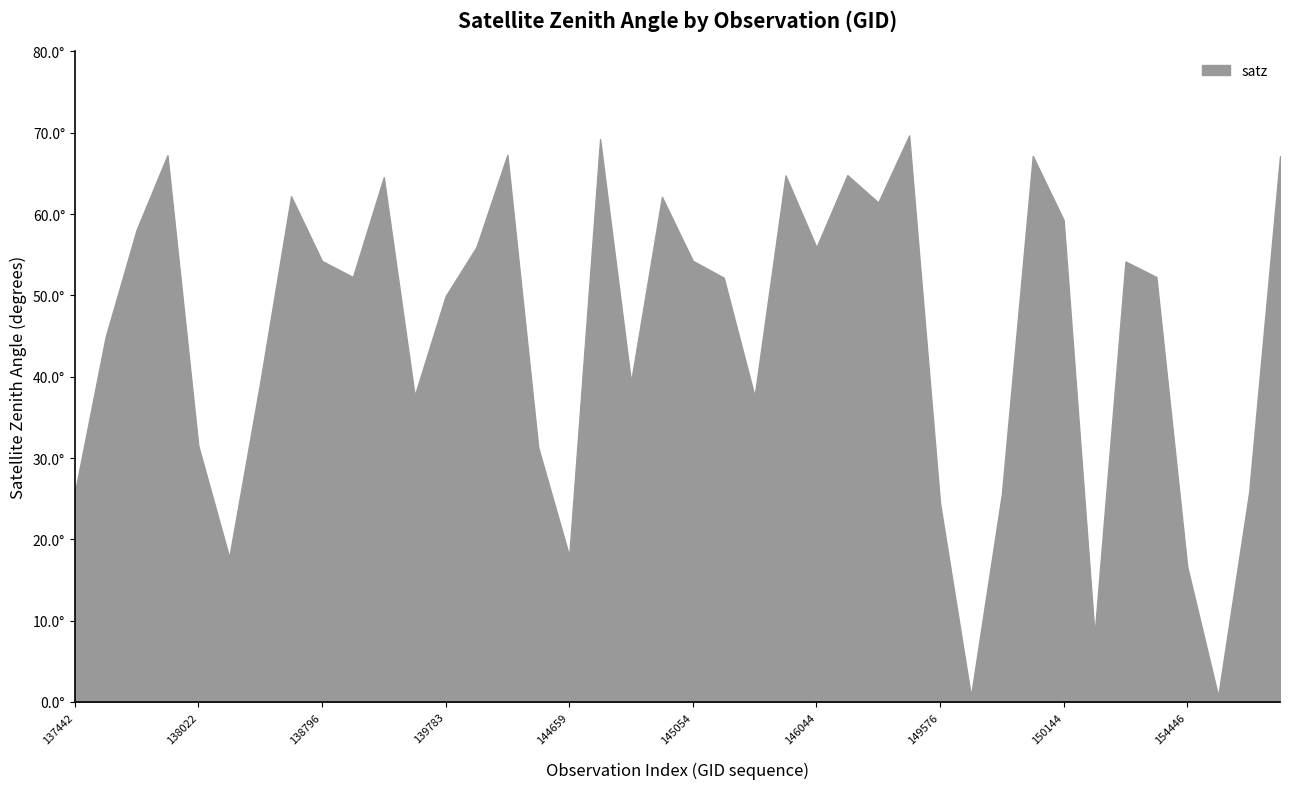

How many interior local valleys (lower than both neighbors) does the data have?

11